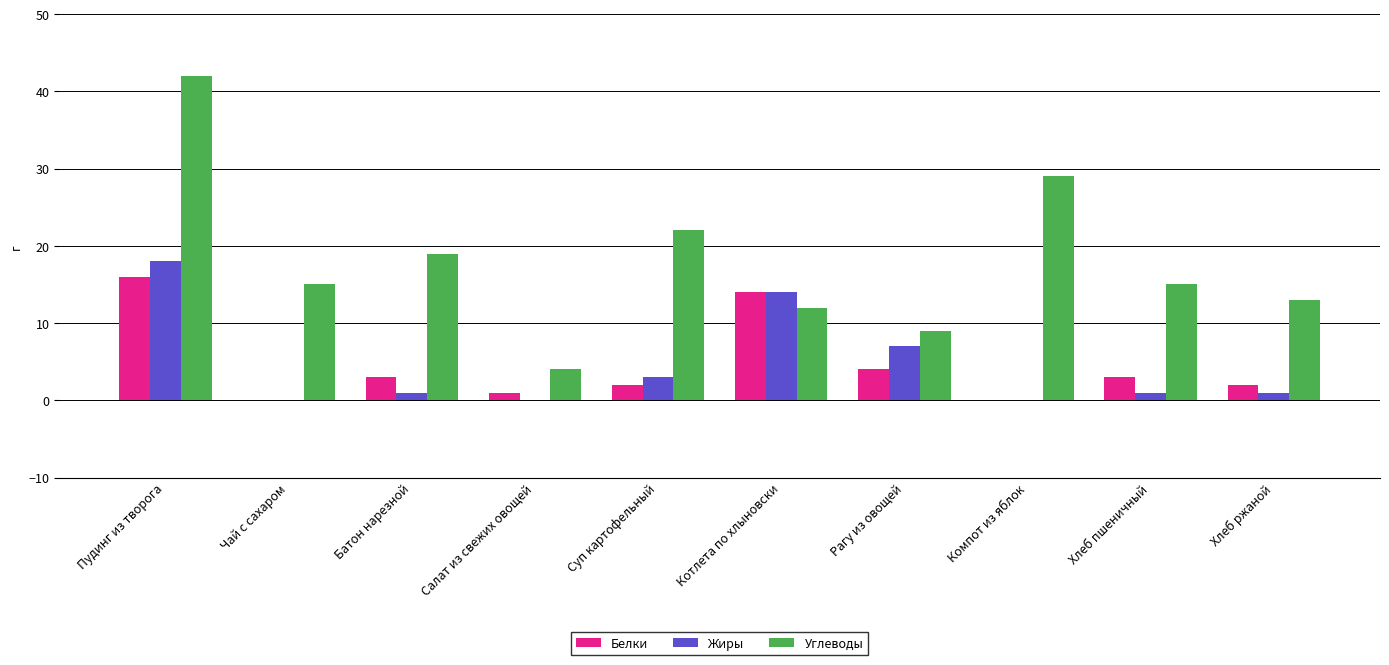

Which category has the highest value in the Жиры series?

Пудинг из творога